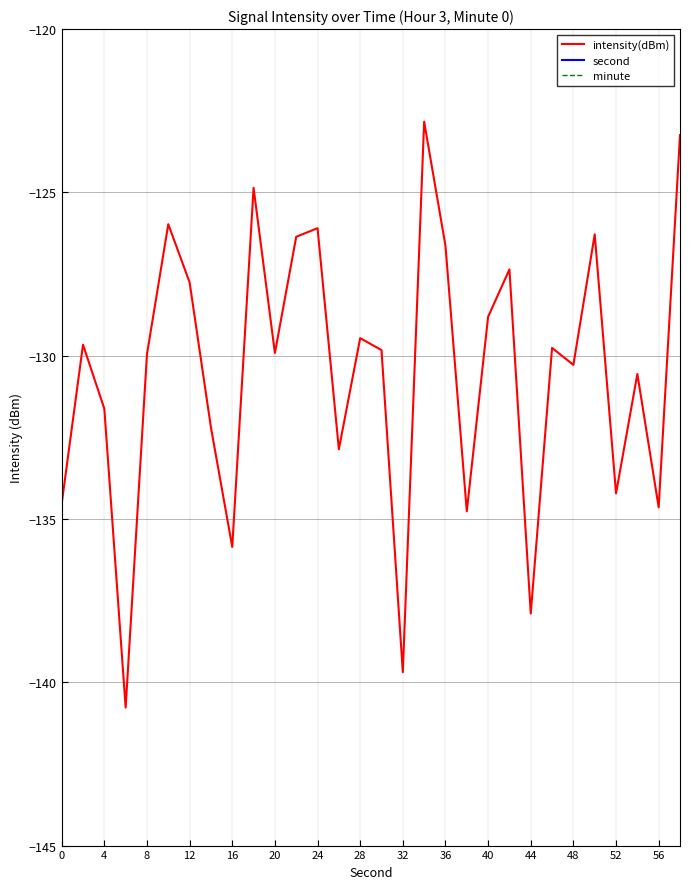

Reading left to right, what are all the values shown in this chart?

intensity(dBm): -134.5	-129.7	-131.6	-140.8	-130.0	-126.0	-127.8	-132.2	-135.9	-124.9	-129.9	-126.4	-126.1	-132.9	-129.5	-129.8	-139.7	-122.8	-126.6	-134.8	-128.8	-127.4	-137.9	-129.8	-130.3	-126.3	-134.2	-130.6	-134.6	-123.2
second: 0.0	2.0	4.0	6.0	8.0	10.0	12.0	14.0	16.0	18.0	20.0	22.0	24.0	26.0	28.0	30.0	32.0	34.0	36.0	38.0	40.0	42.0	44.0	46.0	48.0	50.0	52.0	54.0	56.0	58.0
minute: 0.0	0.0	0.0	0.0	0.0	0.0	0.0	0.0	0.0	0.0	0.0	0.0	0.0	0.0	0.0	0.0	0.0	0.0	0.0	0.0	0.0	0.0	0.0	0.0	0.0	0.0	0.0	0.0	0.0	0.0